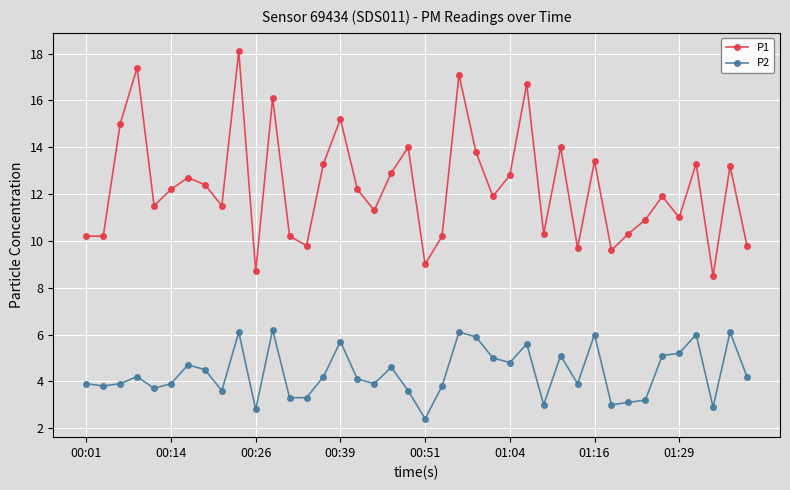

List the series in order of their overall mean, lowest first.

P2, P1